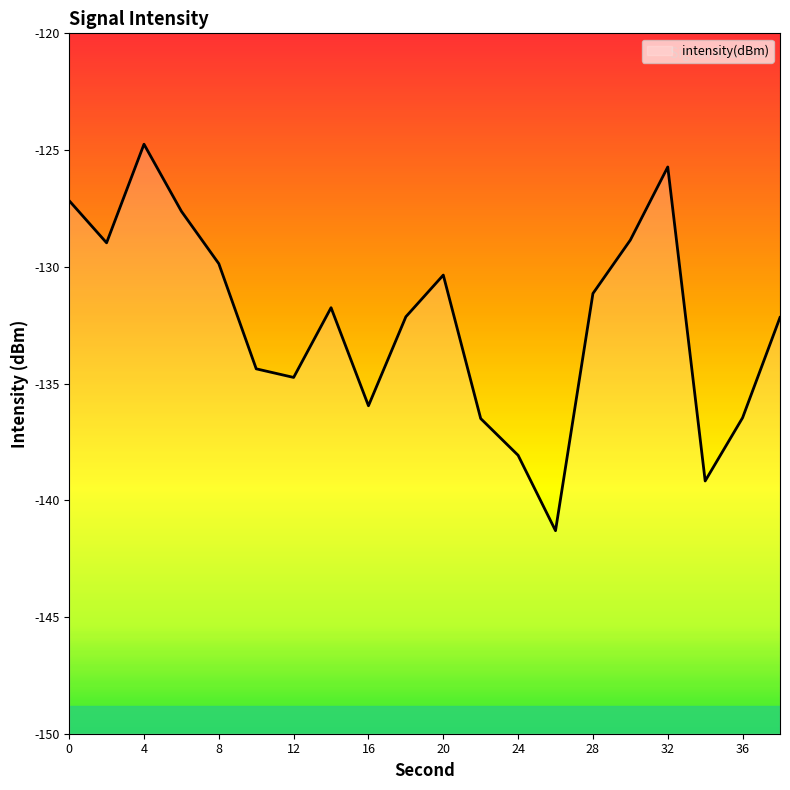

True or false: the data has more than 2 interior local peaks.

True